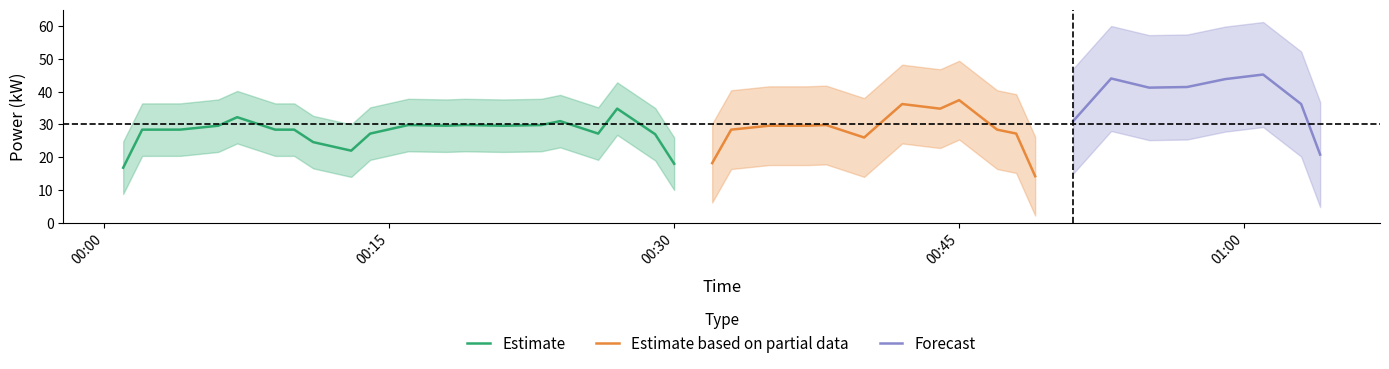

What is the maximum value for Estimate?

34.8